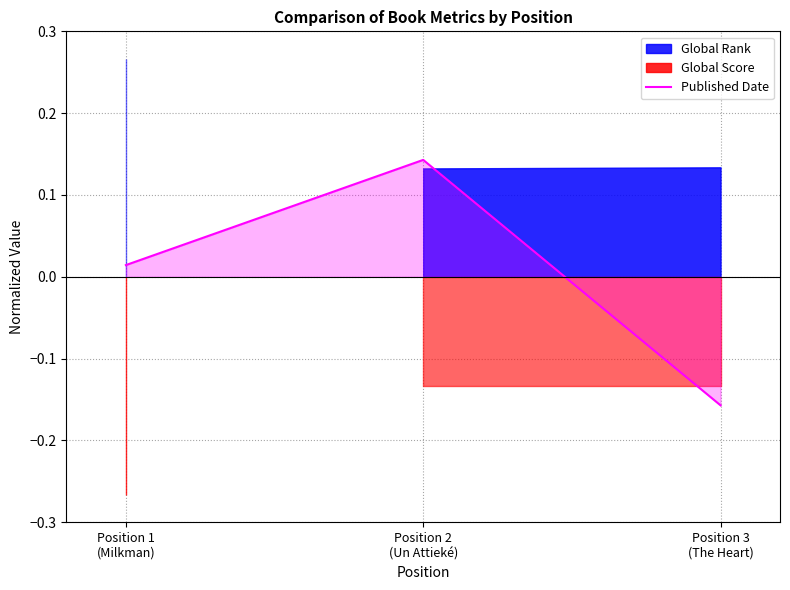

Is it true that the value at Position 1
(Milkman) is 0.0?

False